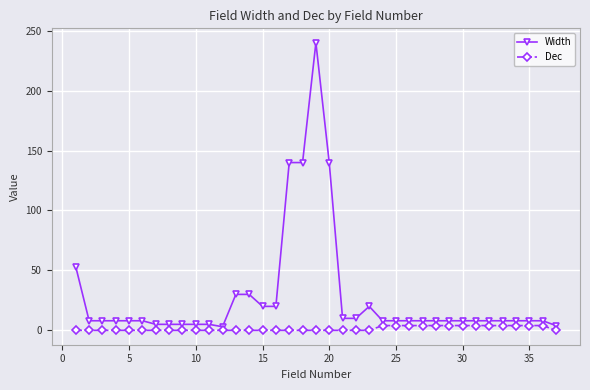

Which series has the largest range (max minus min)?

Width